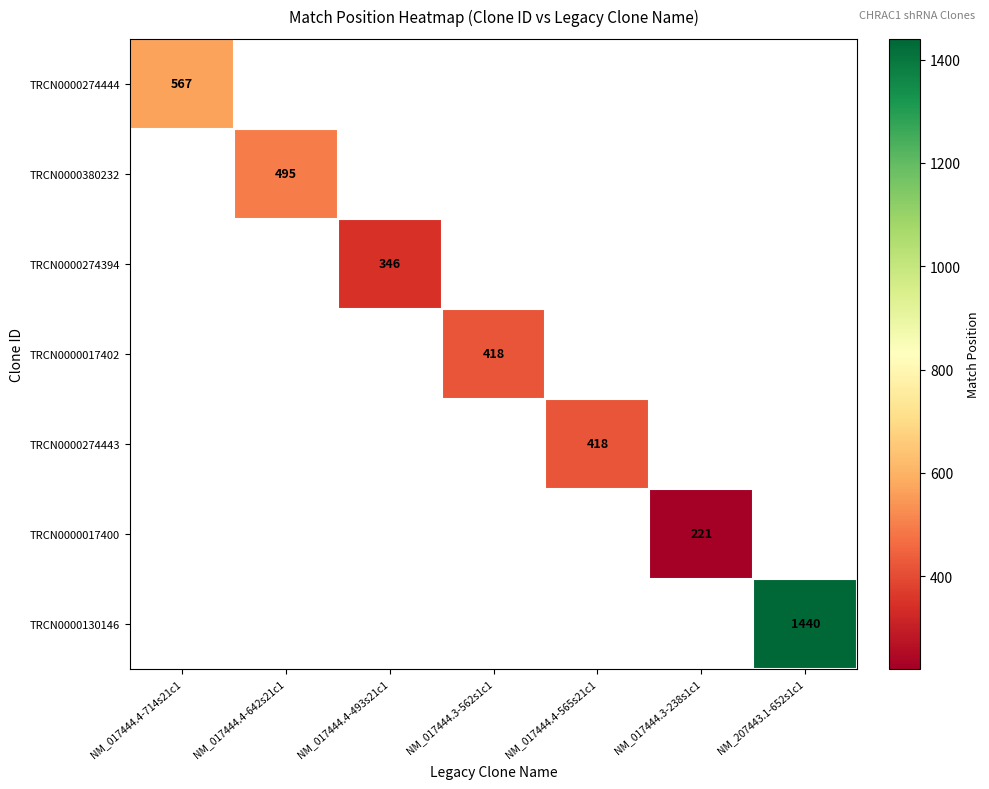

The value of TRCN0000380232 at NM_017444.4-642s21c1 is 144. True or false?

False